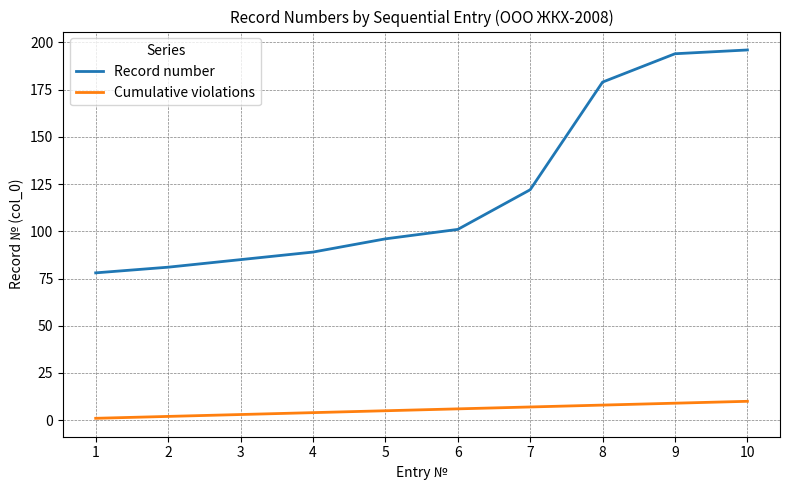

True or false: Record number has a value of 196 at 10.

True